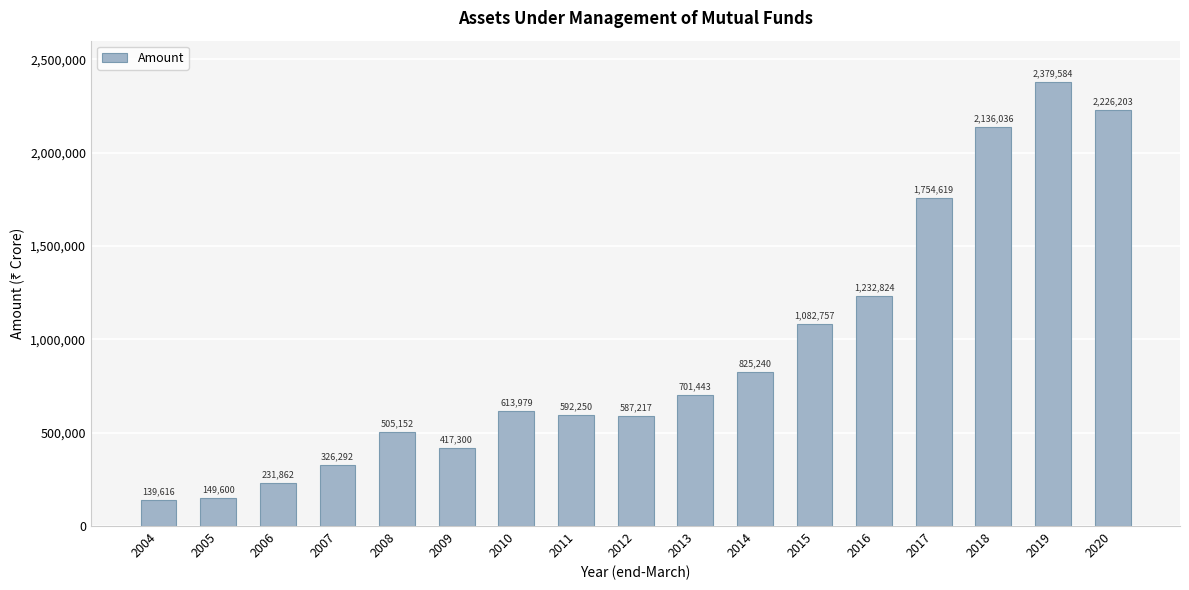

List the labels in order of value, largest first.

2019, 2020, 2018, 2017, 2016, 2015, 2014, 2013, 2010, 2011, 2012, 2008, 2009, 2007, 2006, 2005, 2004